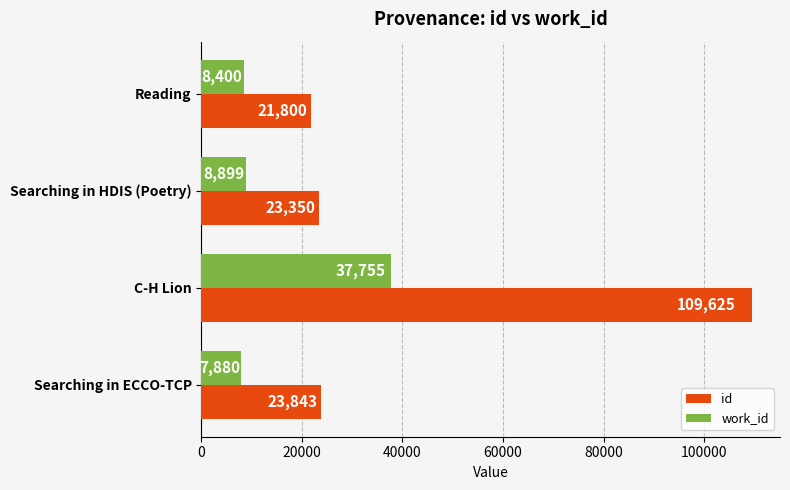

At which label is work_id closest to 22817?

Searching in HDIS (Poetry)